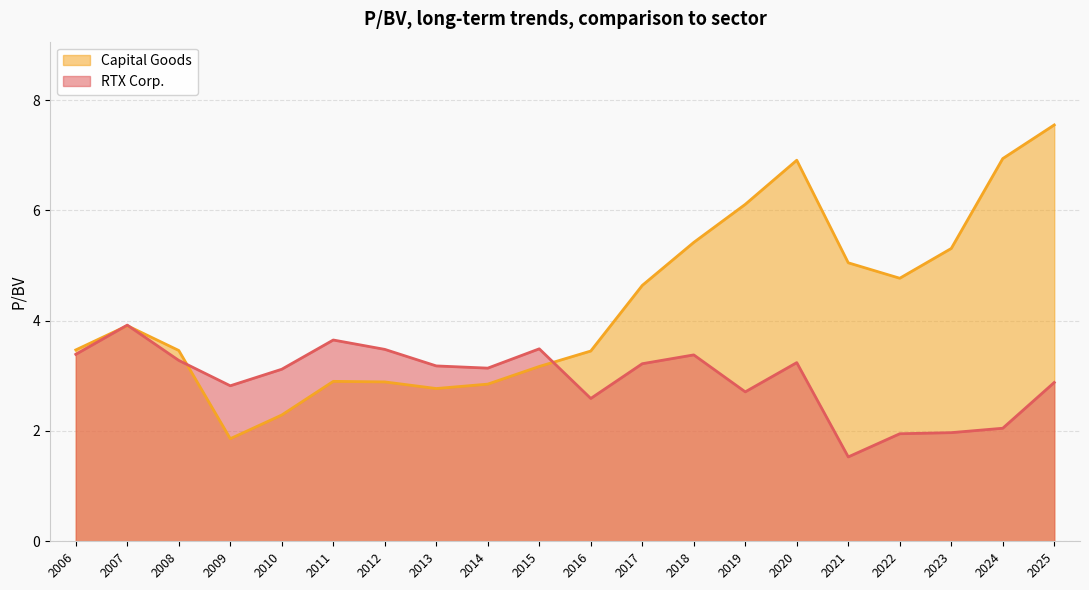

Rank the series at 2022 from highest to lowest value.

Capital Goods, RTX Corp.